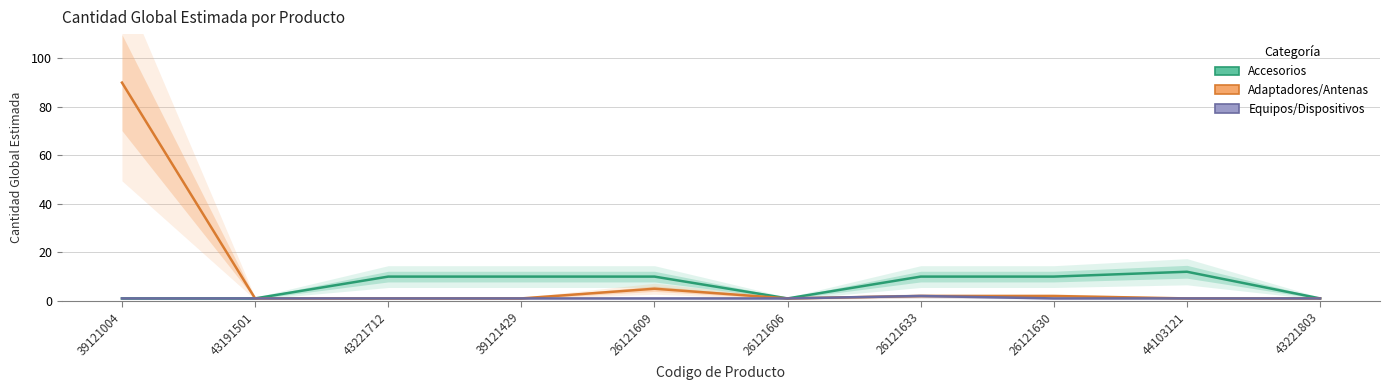

What is the difference between the highest and lowest values at 44103121?

11